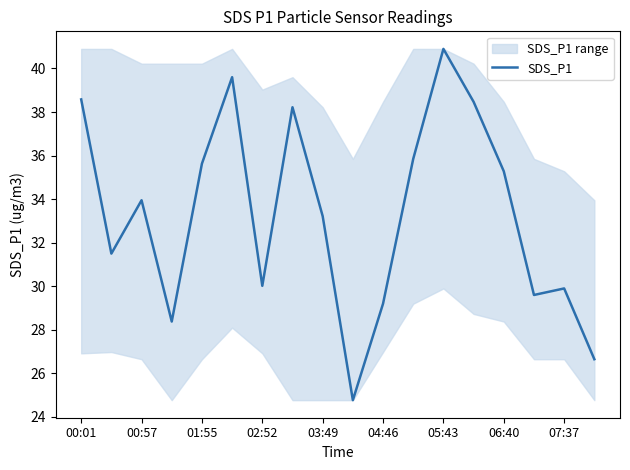

The value at 15 is 29.6. True or false?

True